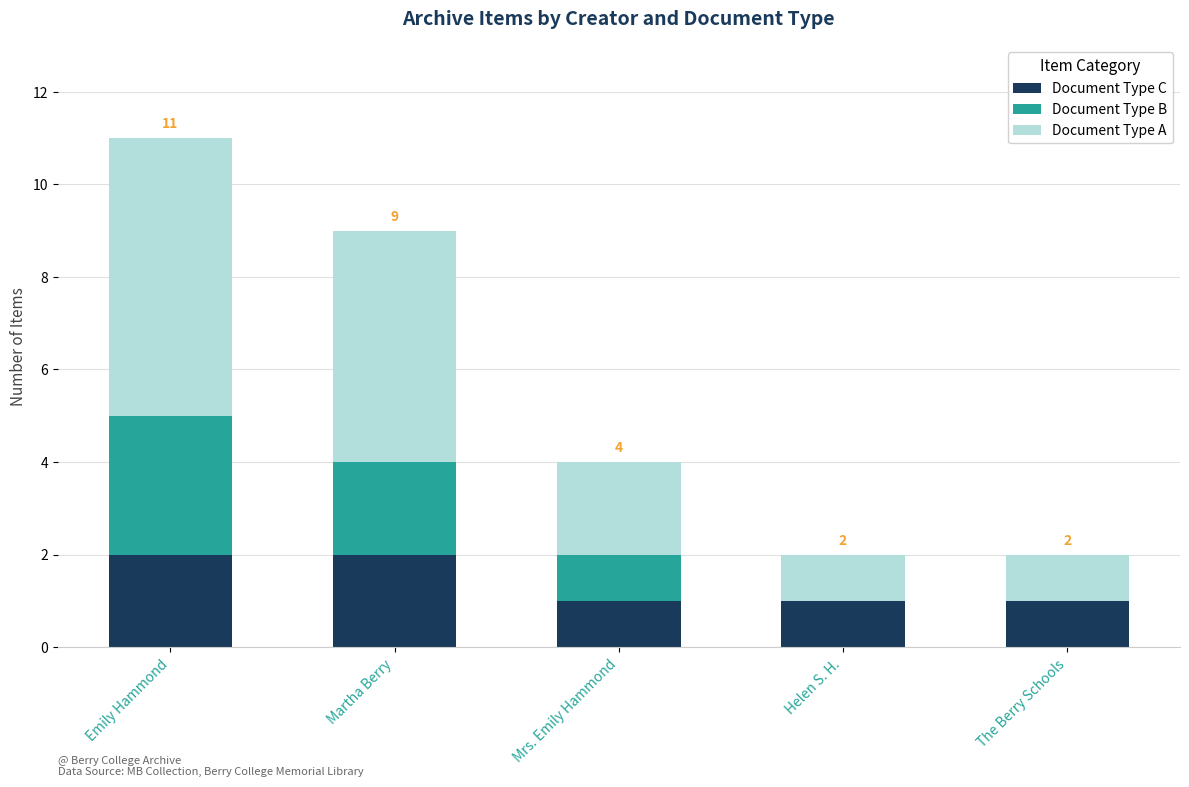

Reading right to left, transcribe the values for Document Type C.

The Berry Schools=1	Helen S. H.=1	Mrs. Emily Hammond=1	Martha Berry=2	Emily Hammond=2